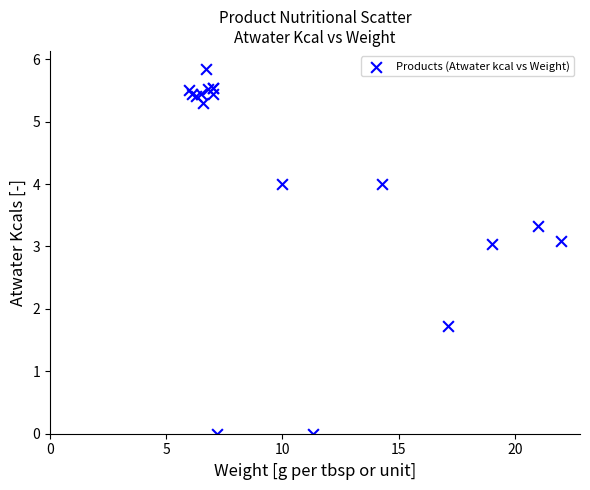

What Y value in the scatter plot is closest to 2?

1.7